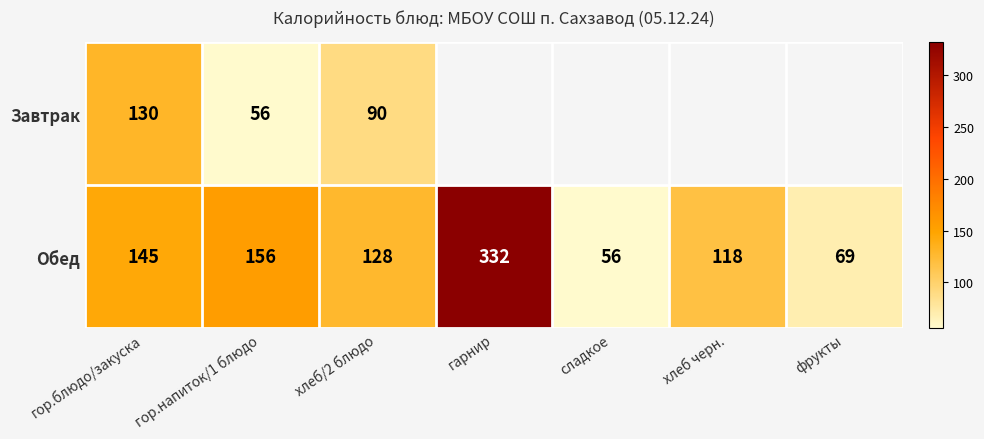

Rank the categories by Обед value from highest to lowest.

гарнир, гор.напиток/1 блюдо, гор.блюдо/закуска, хлеб/2 блюдо, хлеб черн., фрукты, сладкое